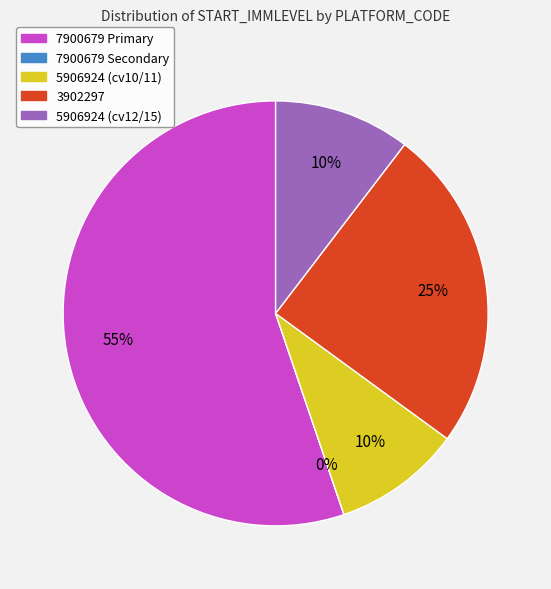

Combined, do 3902297 and 5906924 account for over 50%?

No